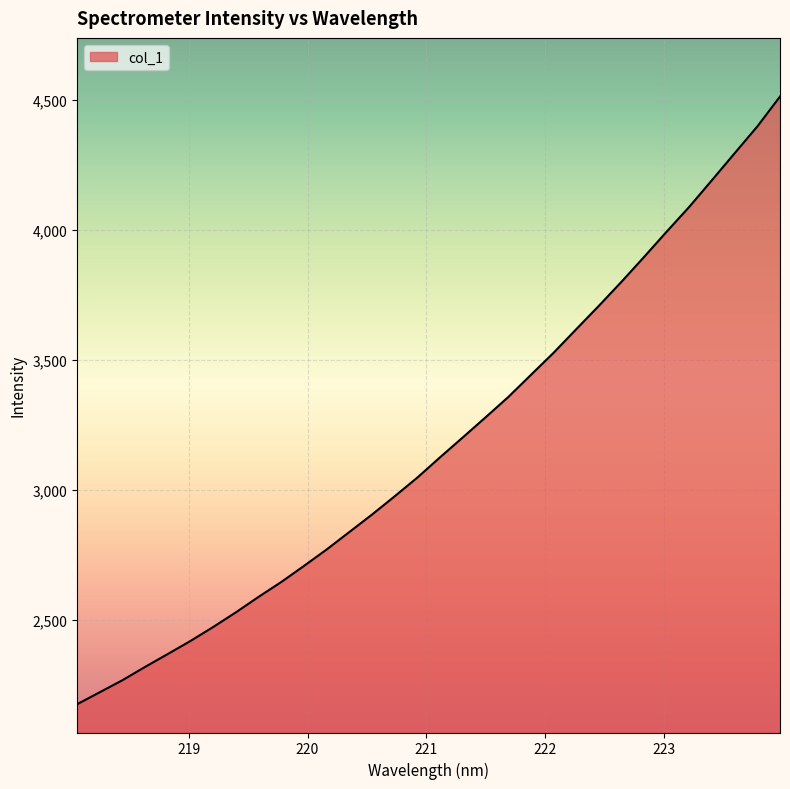

What is the maximum value shown in the chart?

4513.8